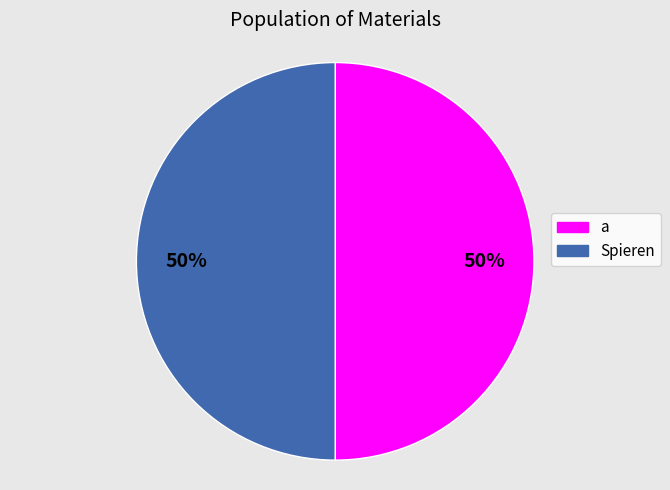

To the nearest percent, what is the average slice percentage?

50%